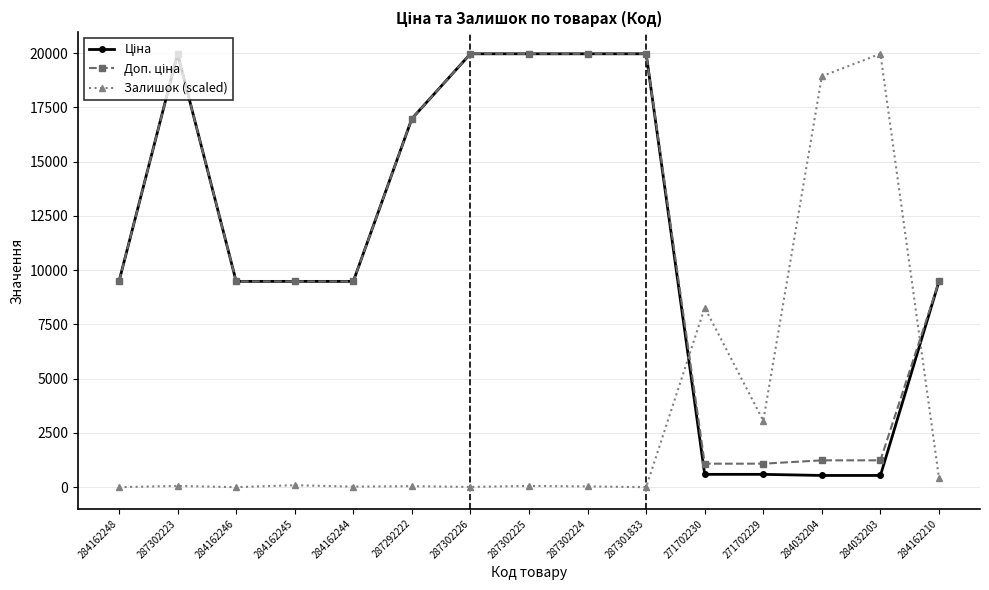

The value of Залишок (scaled) at 284162246 is 0.0. True or false?

True